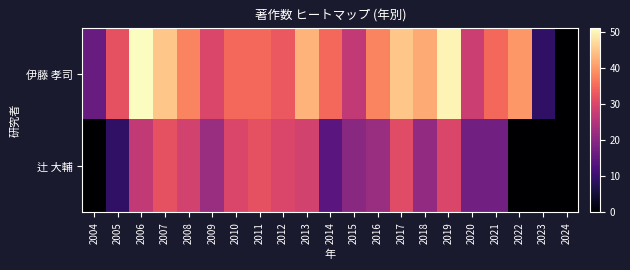

Which has a higher value, 2012 or 2005?

2012